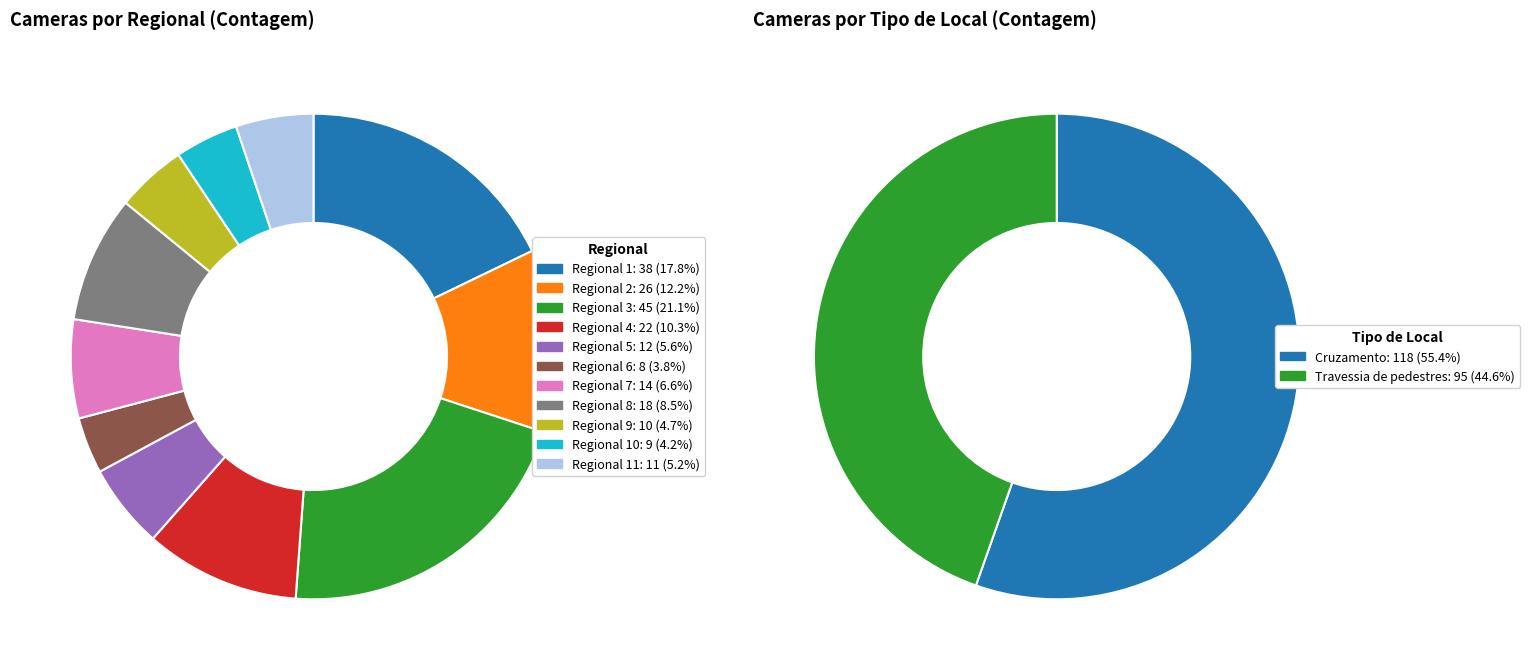

How many segments does this pie chart have?

11